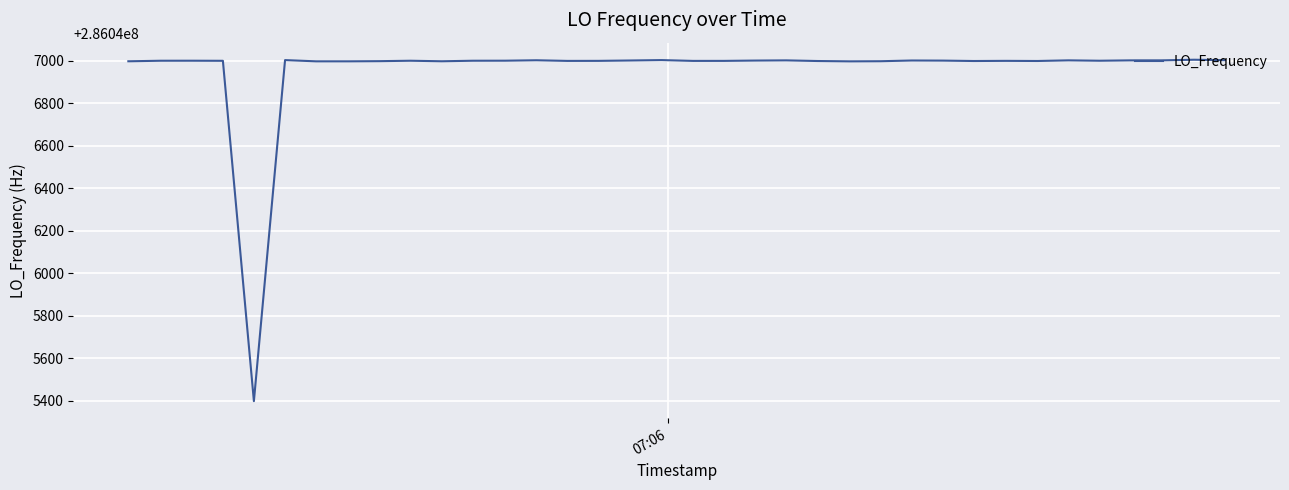

What is the minimum value shown in the chart?

286045398.1